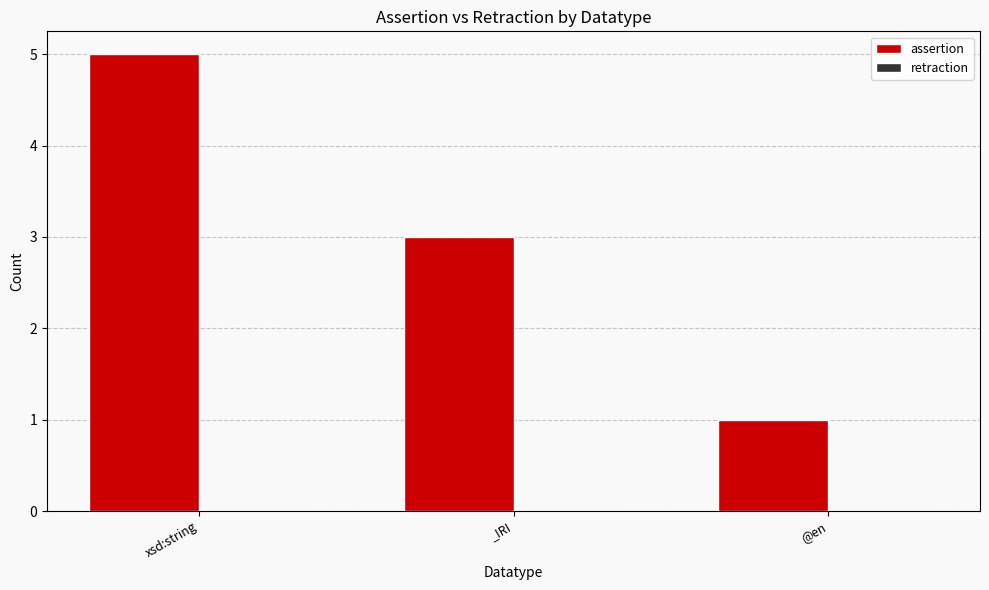

What is the change in value from xsd:string to @en?

-4